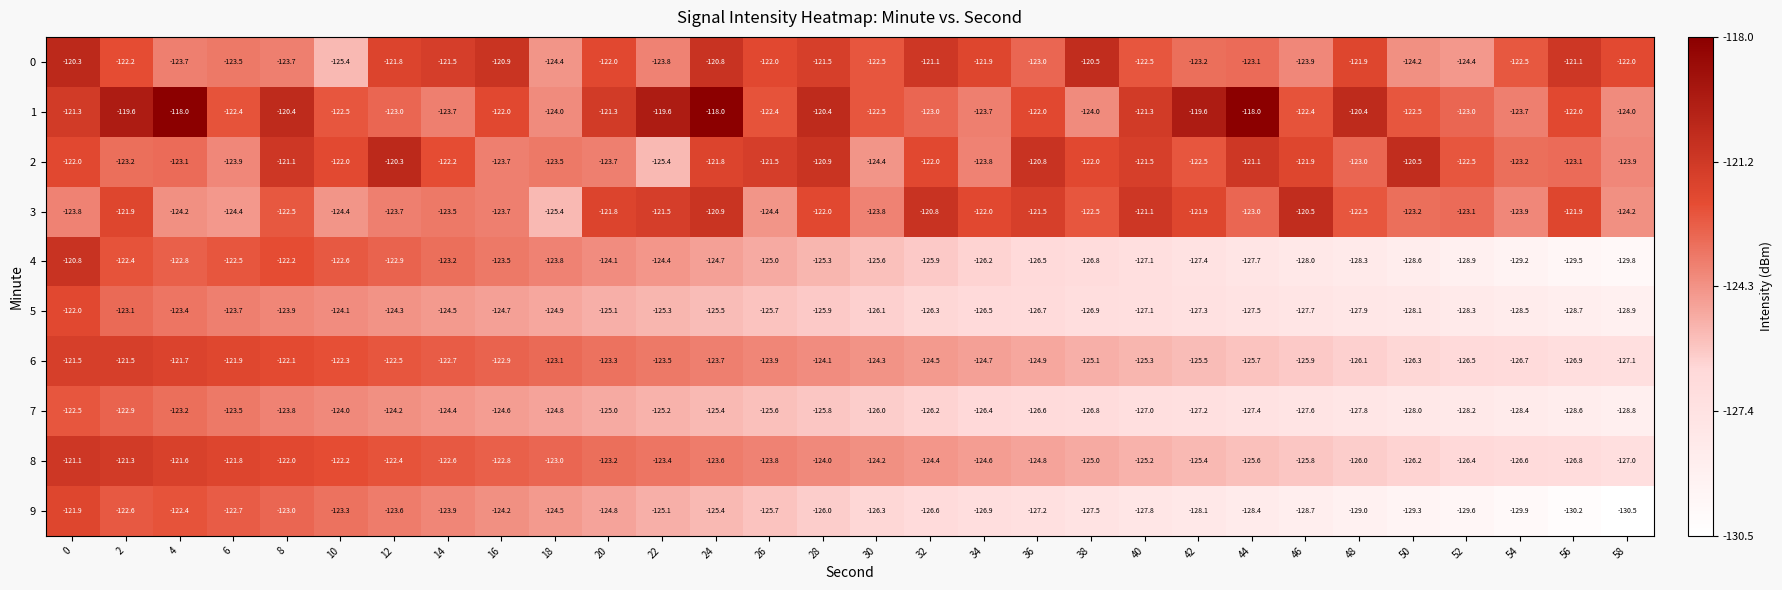

True or false: 4 has a value of -218.1 at 10.

False